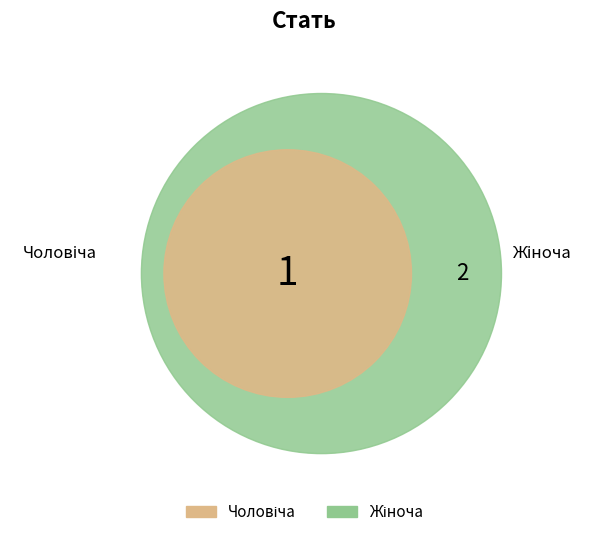

To the nearest percent, what percentage of the pie is Жіноча?

67%